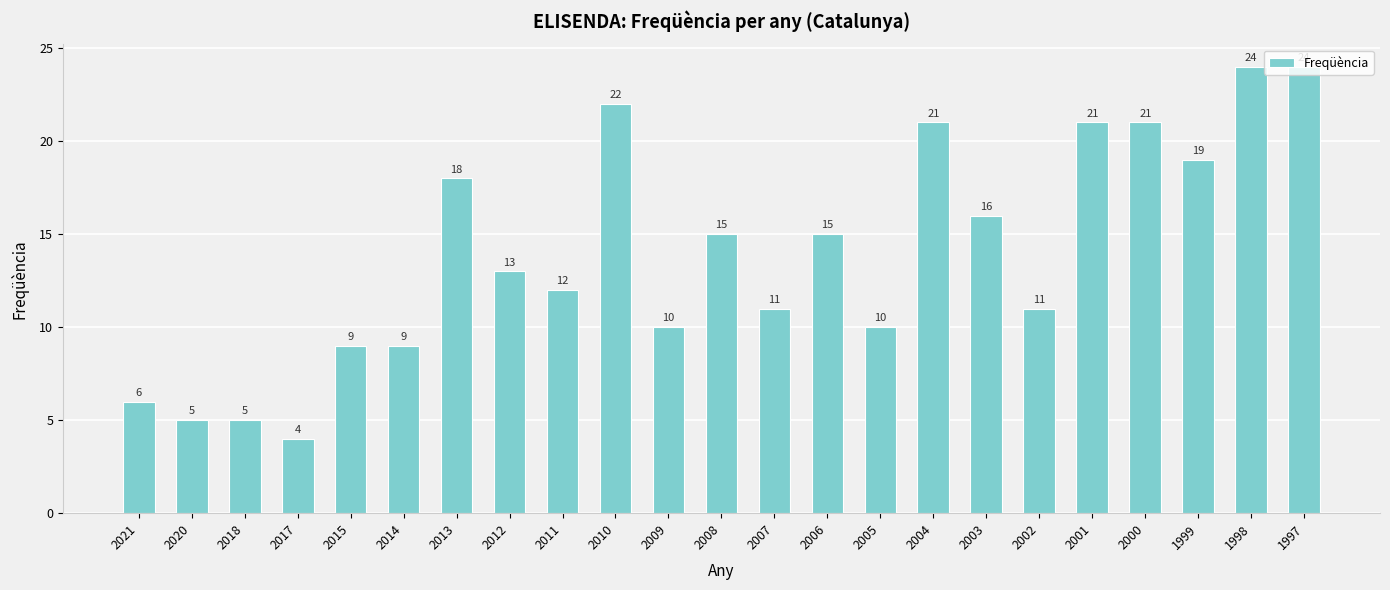

What is the minimum value shown in the chart?

4